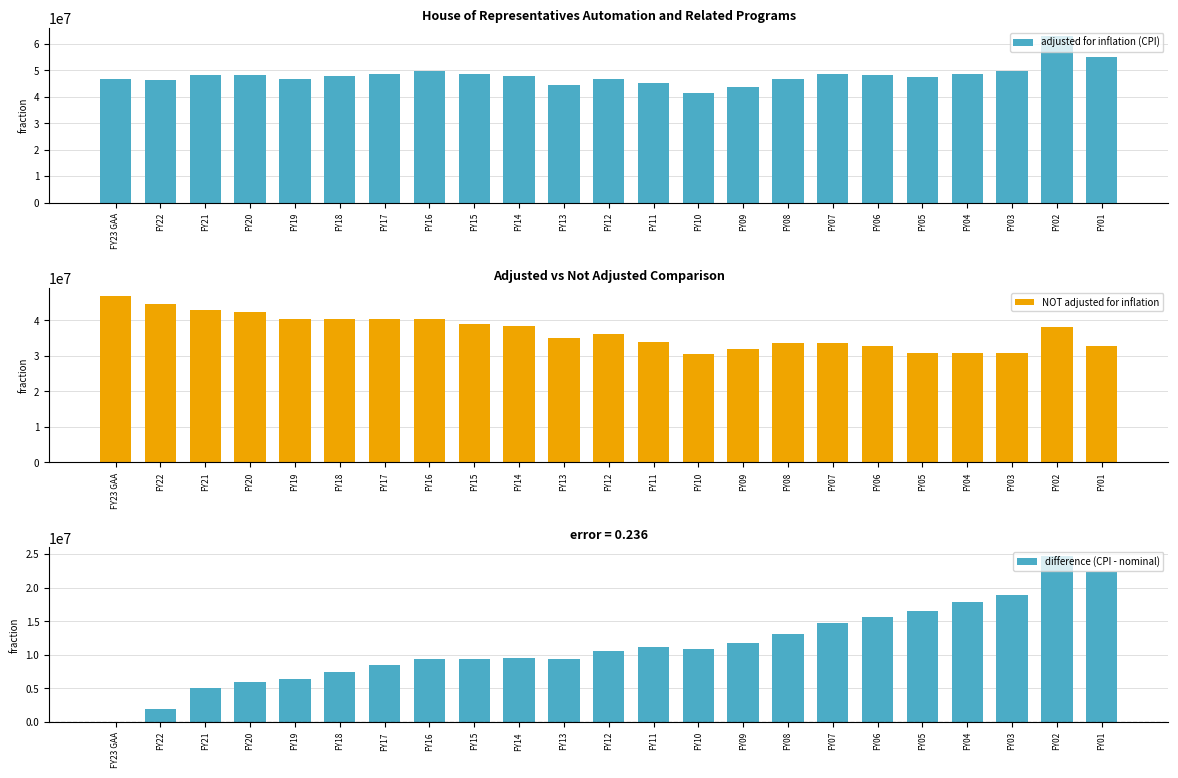

The adjusted for inflation (CPI) series shows 48444449 at FY07. True or false?

True